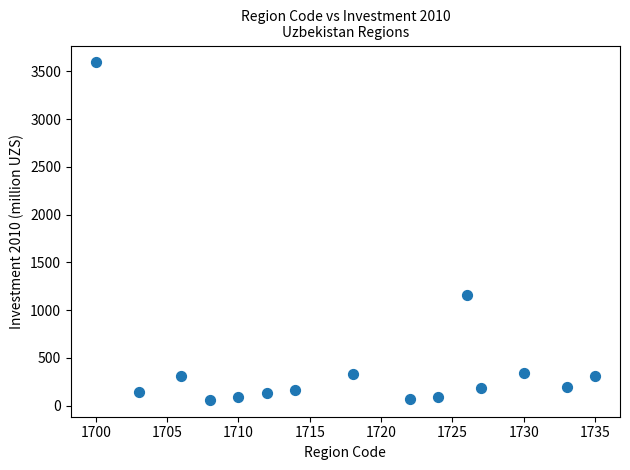

What Y value in the scatter plot is closest to 1827?

1163